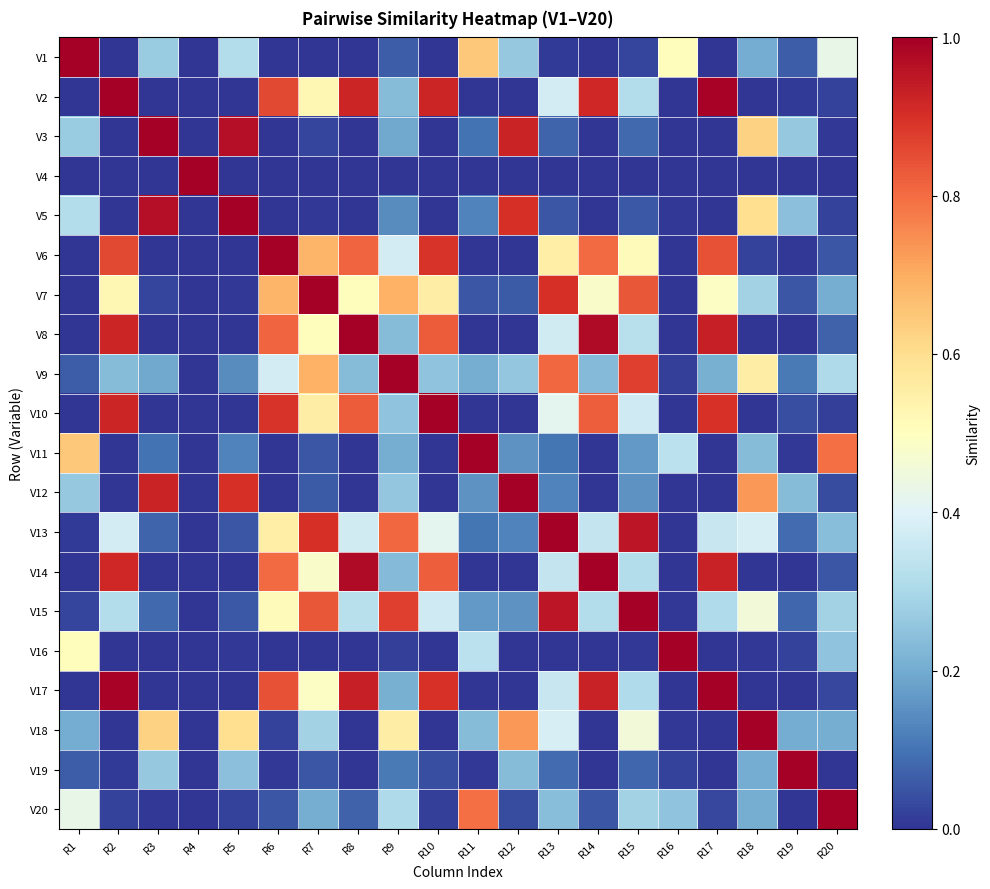

Reading right to left, transcribe all the data shown in this chart.

V1: R20=0.4	R19=0.1	R18=0.2	R17=0.0	R16=0.5	R15=0.0	R14=0.0	R13=0.0	R12=0.3	R11=0.6	R10=0.0	R9=0.1	R8=0.0	R7=0.0	R6=0.0	R5=0.3	R4=0.0	R3=0.3	R2=0.0	R1=1.0
V2: R20=0.0	R19=0.0	R18=0.0	R17=1.0	R16=0.0	R15=0.3	R14=0.9	R13=0.4	R12=0.0	R11=0.0	R10=0.9	R9=0.2	R8=0.9	R7=0.5	R6=0.9	R5=0.0	R4=0.0	R3=0.0	R2=1.0	R1=0.0
V3: R20=0.0	R19=0.3	R18=0.6	R17=0.0	R16=0.0	R15=0.1	R14=0.0	R13=0.1	R12=0.9	R11=0.1	R10=0.0	R9=0.2	R8=0.0	R7=0.0	R6=0.0	R5=1.0	R4=0.0	R3=1.0	R2=0.0	R1=0.3
V4: R20=0.0	R19=0.0	R18=0.0	R17=0.0	R16=0.0	R15=0.0	R14=0.0	R13=0.0	R12=0.0	R11=0.0	R10=0.0	R9=0.0	R8=0.0	R7=0.0	R6=0.0	R5=0.0	R4=1.0	R3=0.0	R2=0.0	R1=0.0
V5: R20=0.0	R19=0.2	R18=0.6	R17=0.0	R16=0.0	R15=0.1	R14=0.0	R13=0.1	R12=0.9	R11=0.1	R10=0.0	R9=0.1	R8=0.0	R7=0.0	R6=0.0	R5=1.0	R4=0.0	R3=1.0	R2=0.0	R1=0.3
V6: R20=0.1	R19=0.0	R18=0.0	R17=0.8	R16=0.0	R15=0.5	R14=0.8	R13=0.6	R12=0.0	R11=0.0	R10=0.9	R9=0.4	R8=0.8	R7=0.7	R6=1.0	R5=0.0	R4=0.0	R3=0.0	R2=0.9	R1=0.0
V7: R20=0.2	R19=0.1	R18=0.3	R17=0.5	R16=0.0	R15=0.8	R14=0.5	R13=0.9	R12=0.1	R11=0.1	R10=0.6	R9=0.7	R8=0.5	R7=1.0	R6=0.7	R5=0.0	R4=0.0	R3=0.0	R2=0.5	R1=0.0
V8: R20=0.1	R19=0.0	R18=0.0	R17=0.9	R16=0.0	R15=0.3	R14=1.0	R13=0.4	R12=0.0	R11=0.0	R10=0.8	R9=0.2	R8=1.0	R7=0.5	R6=0.8	R5=0.0	R4=0.0	R3=0.0	R2=0.9	R1=0.0
V9: R20=0.3	R19=0.1	R18=0.6	R17=0.2	R16=0.0	R15=0.9	R14=0.2	R13=0.8	R12=0.3	R11=0.2	R10=0.3	R9=1.0	R8=0.2	R7=0.7	R6=0.4	R5=0.1	R4=0.0	R3=0.2	R2=0.2	R1=0.1
V10: R20=0.0	R19=0.0	R18=0.0	R17=0.9	R16=0.0	R15=0.4	R14=0.8	R13=0.4	R12=0.0	R11=0.0	R10=1.0	R9=0.3	R8=0.8	R7=0.6	R6=0.9	R5=0.0	R4=0.0	R3=0.0	R2=0.9	R1=0.0
V11: R20=0.8	R19=0.0	R18=0.2	R17=0.0	R16=0.3	R15=0.2	R14=0.0	R13=0.1	R12=0.2	R11=1.0	R10=0.0	R9=0.2	R8=0.0	R7=0.1	R6=0.0	R5=0.1	R4=0.0	R3=0.1	R2=0.0	R1=0.6
V12: R20=0.0	R19=0.2	R18=0.7	R17=0.0	R16=0.0	R15=0.2	R14=0.0	R13=0.1	R12=1.0	R11=0.2	R10=0.0	R9=0.3	R8=0.0	R7=0.1	R6=0.0	R5=0.9	R4=0.0	R3=0.9	R2=0.0	R1=0.3
V13: R20=0.2	R19=0.1	R18=0.4	R17=0.4	R16=0.0	R15=1.0	R14=0.3	R13=1.0	R12=0.1	R11=0.1	R10=0.4	R9=0.8	R8=0.4	R7=0.9	R6=0.6	R5=0.1	R4=0.0	R3=0.1	R2=0.4	R1=0.0
V14: R20=0.1	R19=0.0	R18=0.0	R17=0.9	R16=0.0	R15=0.3	R14=1.0	R13=0.3	R12=0.0	R11=0.0	R10=0.8	R9=0.2	R8=1.0	R7=0.5	R6=0.8	R5=0.0	R4=0.0	R3=0.0	R2=0.9	R1=0.0
V15: R20=0.3	R19=0.1	R18=0.5	R17=0.3	R16=0.0	R15=1.0	R14=0.3	R13=1.0	R12=0.2	R11=0.2	R10=0.4	R9=0.9	R8=0.3	R7=0.8	R6=0.5	R5=0.1	R4=0.0	R3=0.1	R2=0.3	R1=0.0
V16: R20=0.3	R19=0.0	R18=0.0	R17=0.0	R16=1.0	R15=0.0	R14=0.0	R13=0.0	R12=0.0	R11=0.3	R10=0.0	R9=0.0	R8=0.0	R7=0.0	R6=0.0	R5=0.0	R4=0.0	R3=0.0	R2=0.0	R1=0.5
V17: R20=0.0	R19=0.0	R18=0.0	R17=1.0	R16=0.0	R15=0.3	R14=0.9	R13=0.4	R12=0.0	R11=0.0	R10=0.9	R9=0.2	R8=0.9	R7=0.5	R6=0.8	R5=0.0	R4=0.0	R3=0.0	R2=1.0	R1=0.0
V18: R20=0.2	R19=0.2	R18=1.0	R17=0.0	R16=0.0	R15=0.5	R14=0.0	R13=0.4	R12=0.7	R11=0.2	R10=0.0	R9=0.6	R8=0.0	R7=0.3	R6=0.0	R5=0.6	R4=0.0	R3=0.6	R2=0.0	R1=0.2
V19: R20=0.0	R19=1.0	R18=0.2	R17=0.0	R16=0.0	R15=0.1	R14=0.0	R13=0.1	R12=0.2	R11=0.0	R10=0.0	R9=0.1	R8=0.0	R7=0.1	R6=0.0	R5=0.2	R4=0.0	R3=0.3	R2=0.0	R1=0.1
V20: R20=1.0	R19=0.0	R18=0.2	R17=0.0	R16=0.3	R15=0.3	R14=0.1	R13=0.2	R12=0.0	R11=0.8	R10=0.0	R9=0.3	R8=0.1	R7=0.2	R6=0.1	R5=0.0	R4=0.0	R3=0.0	R2=0.0	R1=0.4